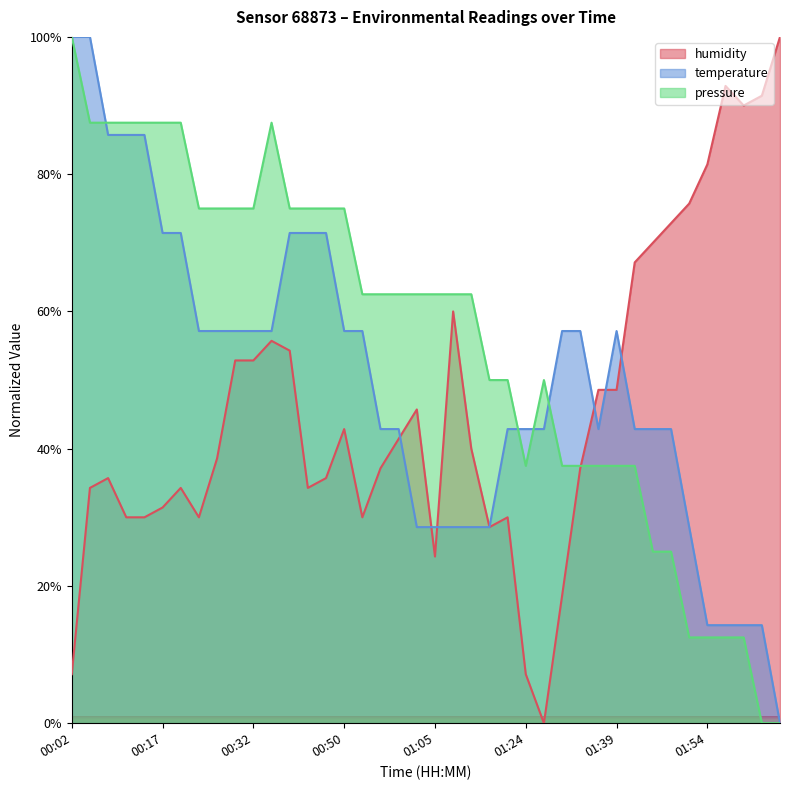

What is the label of the 16th point from the left?

00:50